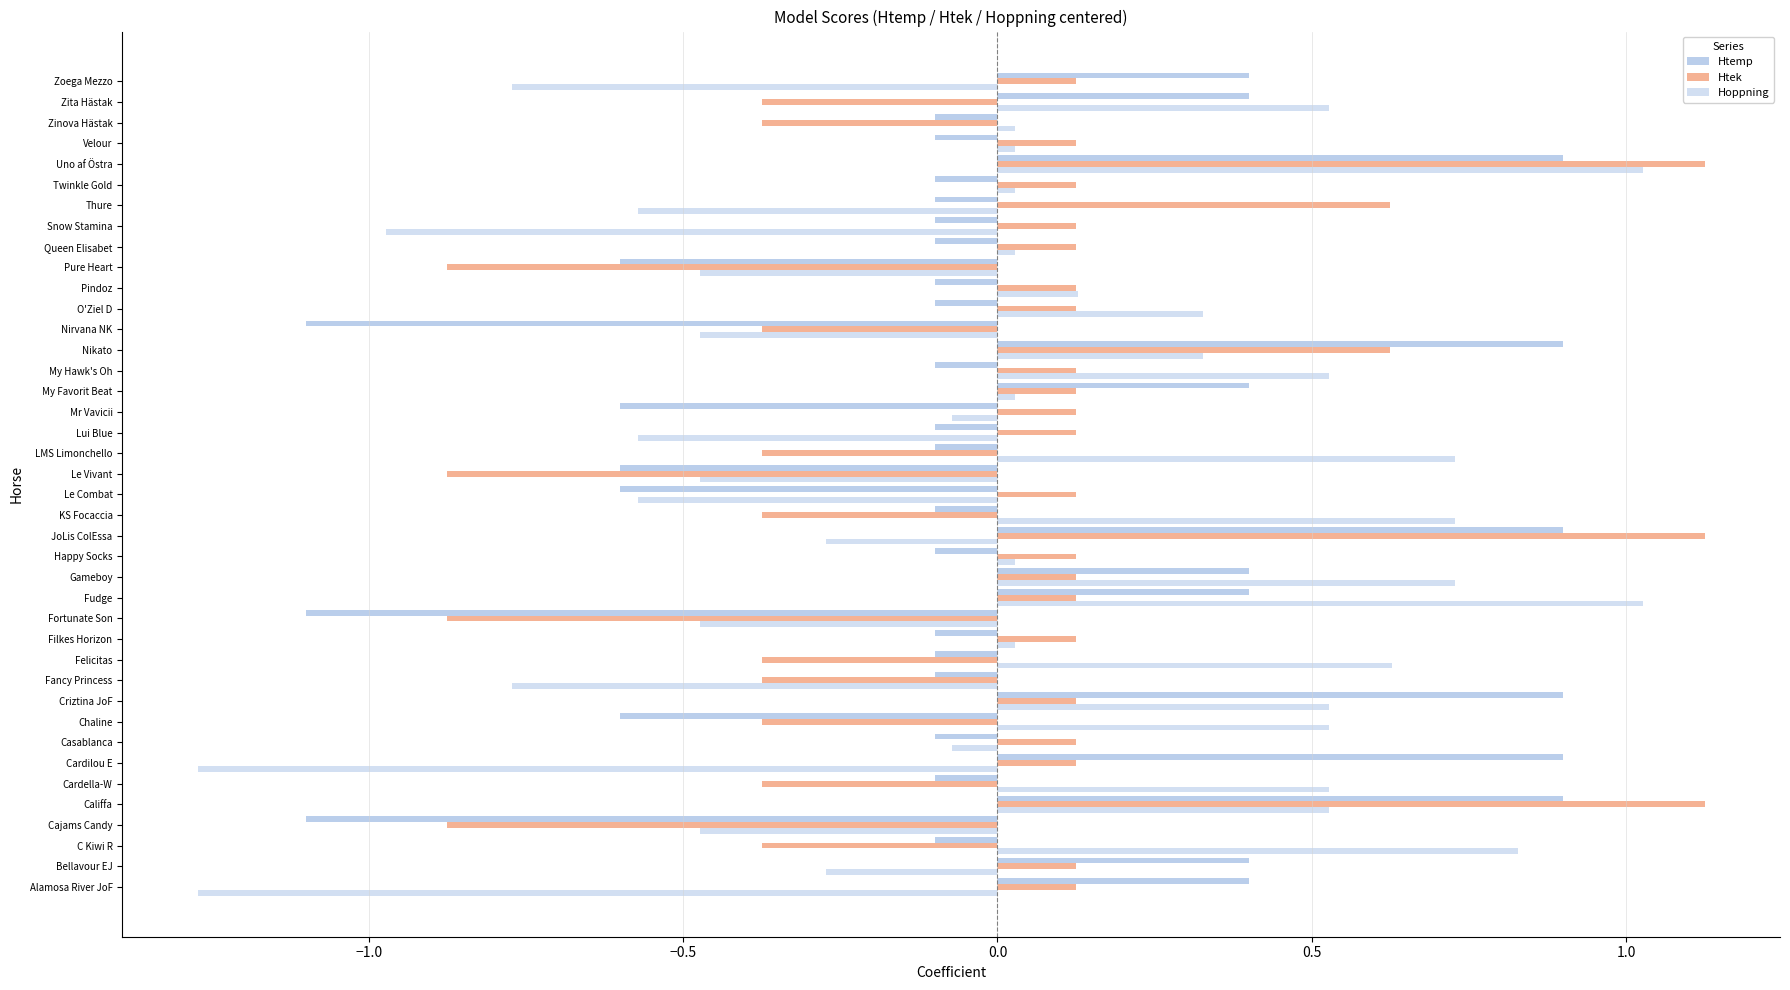

How many distinct data groups are displayed?

3